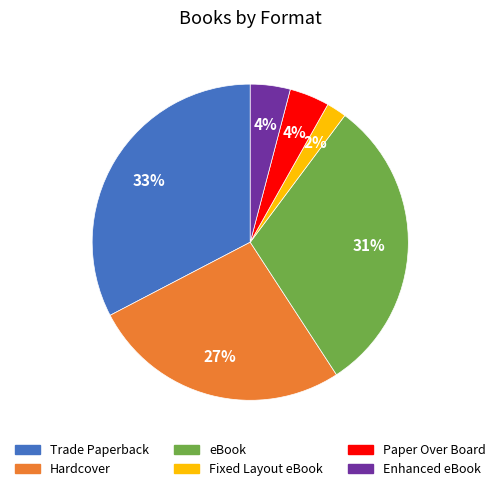

To the nearest percent, what is the combined percentage of Hardcover and Enhanced eBook?

31%